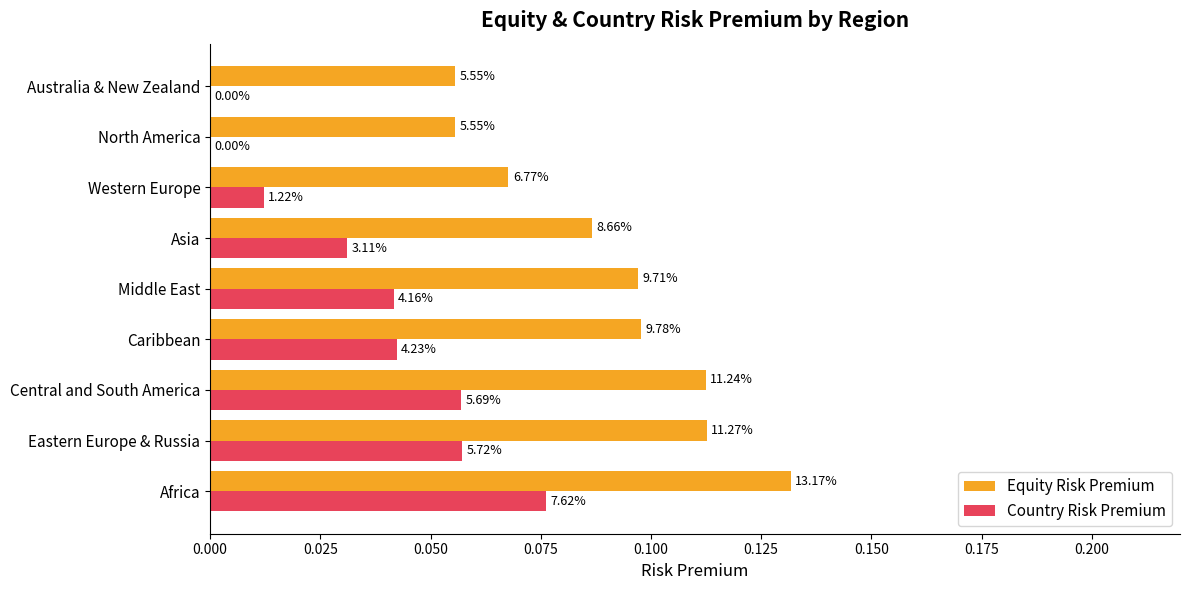

List the series in order of their overall mean, highest first.

Equity Risk Premium, Country Risk Premium